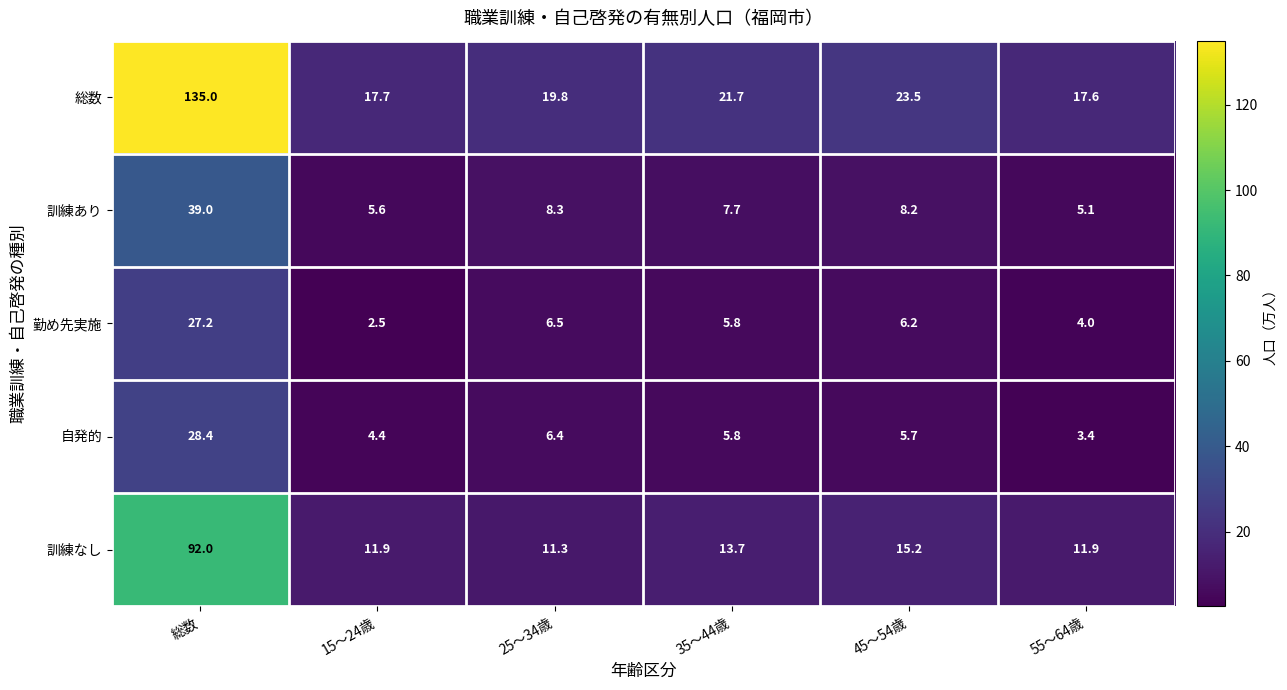

What is the minimum value shown in the chart?

2.5